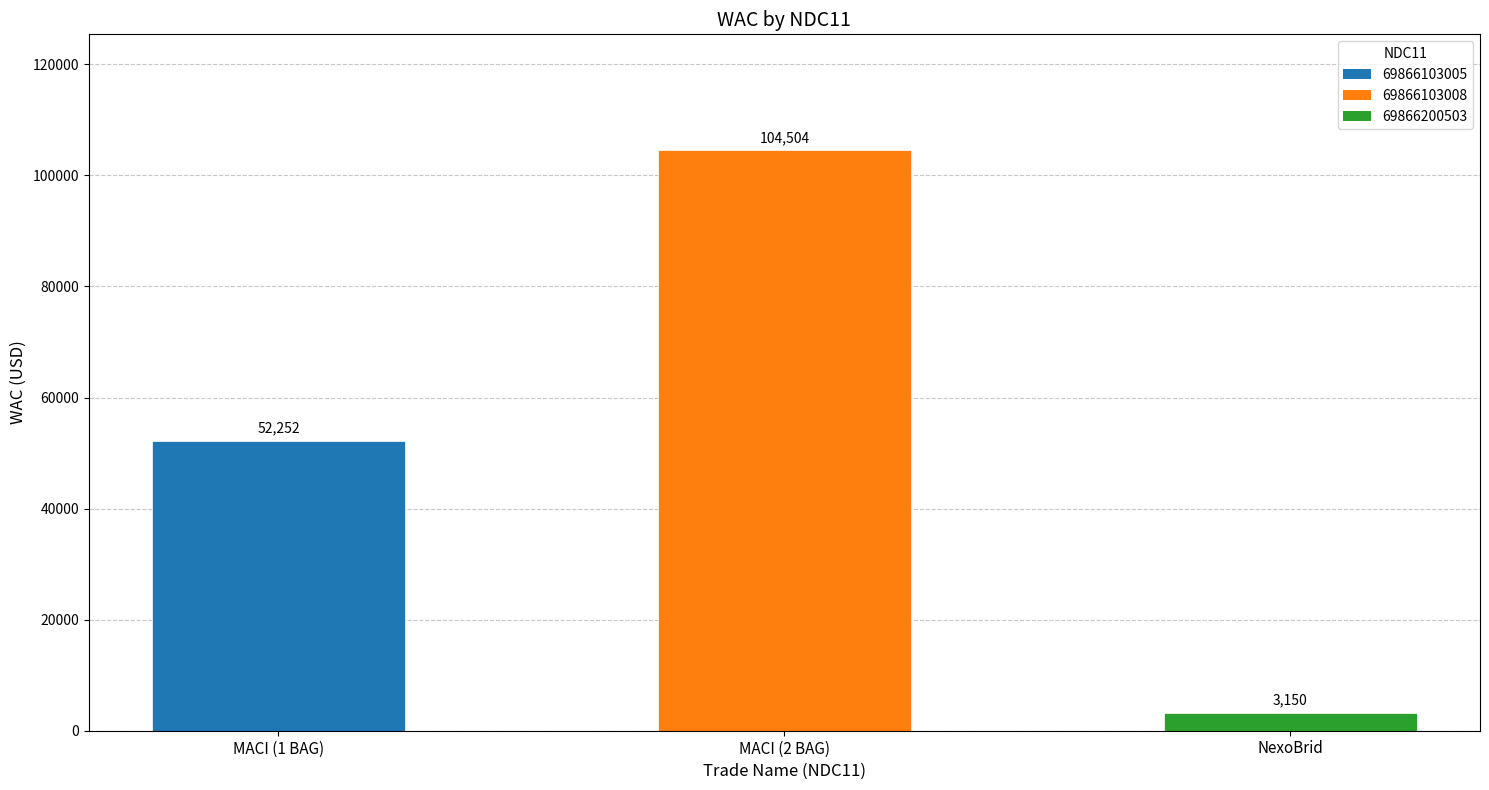

The chart shows a value of 74899 at MACI (1 BAG). True or false?

False